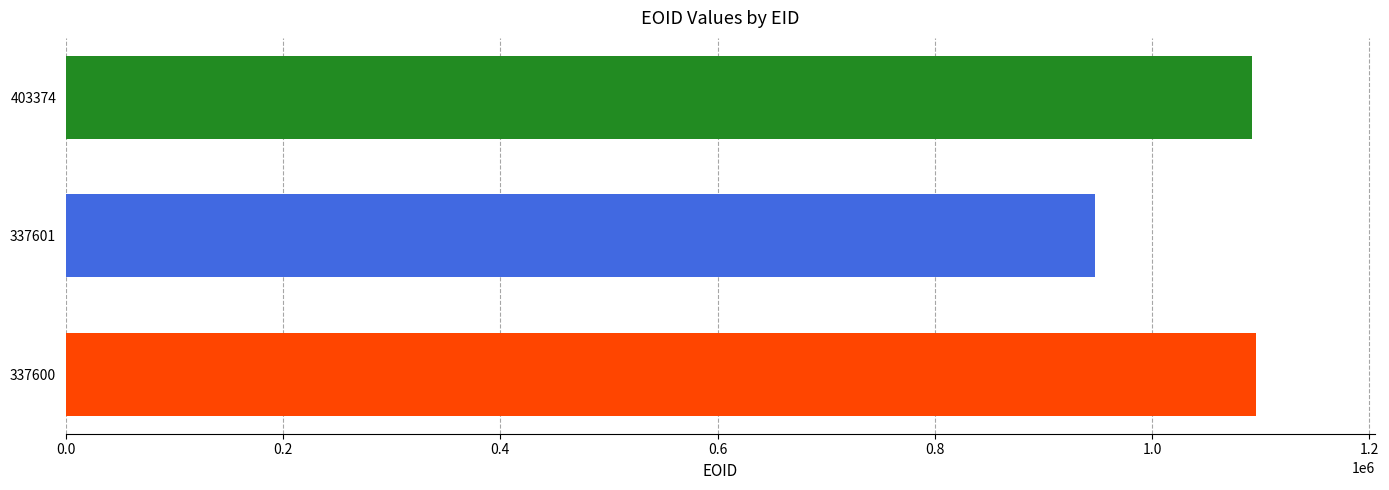

Approximately how many times larger is the value at 337600 compared to 403374?

1.0